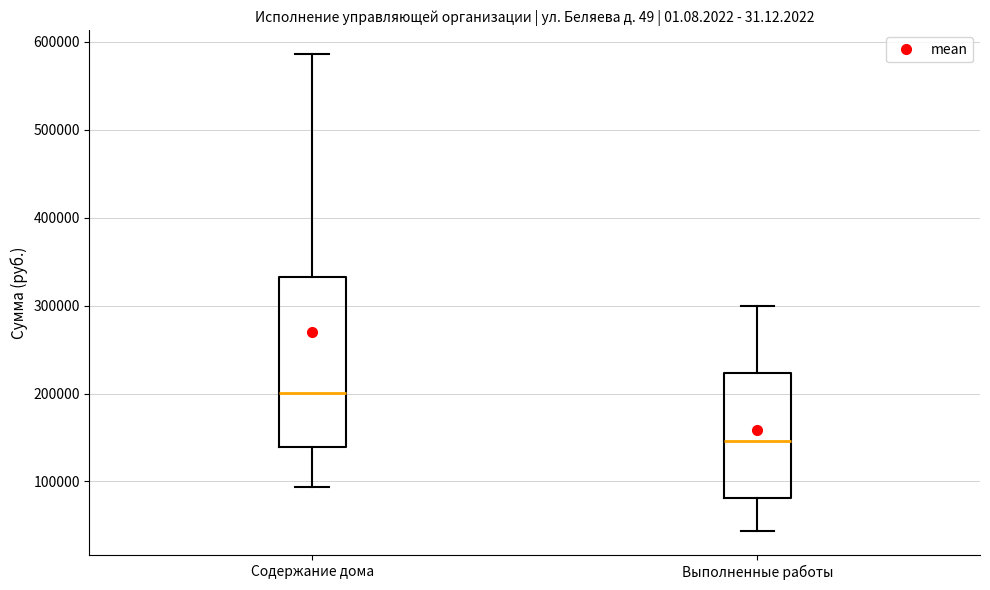

Reading left to right, read every box against the y-axis: the position of its median line, the range the box covers, and the ends of its whiskers. The values are not printed on the chart, so give them approximately, as read against the axis.

Содержание дома: median 200000, box 140000 to 330000, whiskers 90000 to 590000
Выполненные работы: median 150000, box 80000 to 220000, whiskers 40000 to 300000